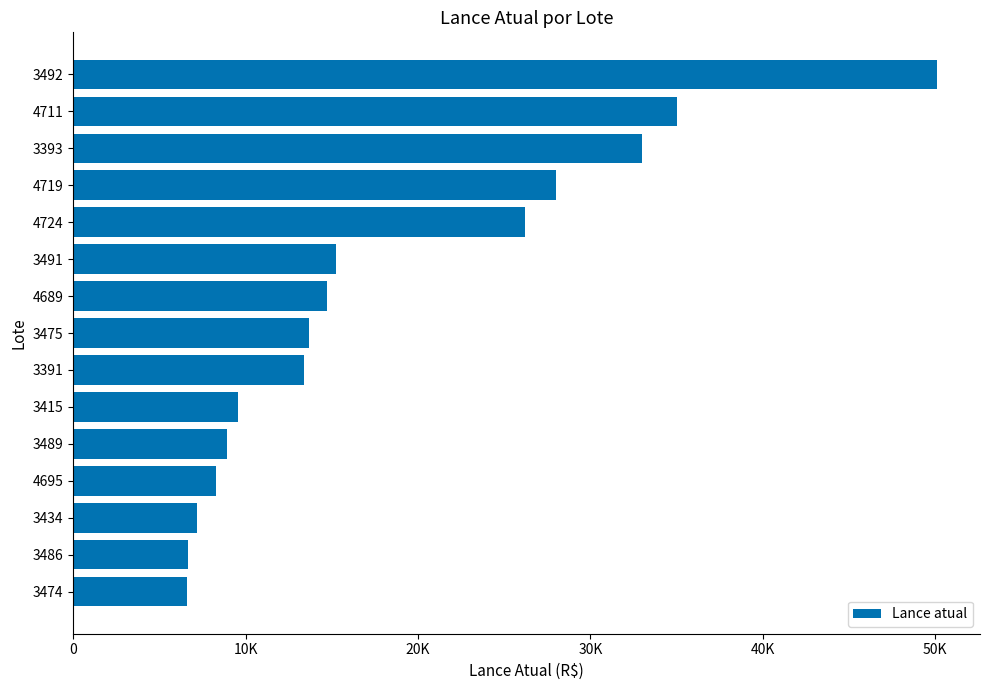

Does the chart contain any negative values?

No